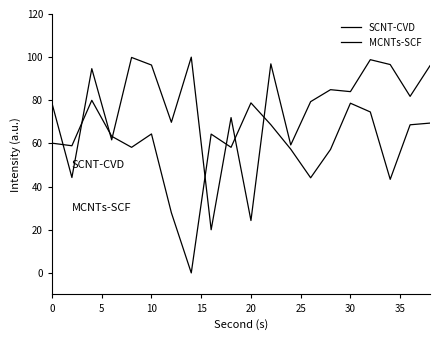

How many categories are shown in the chart?

20